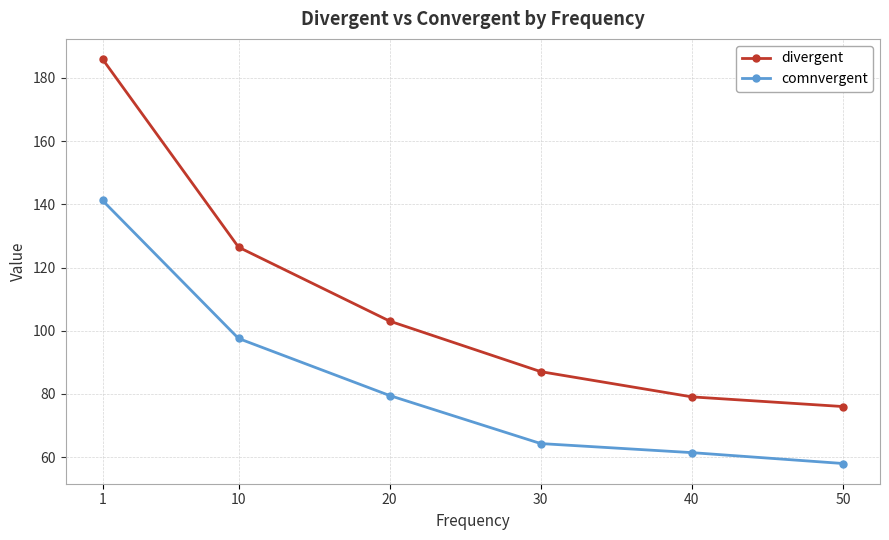

How many distinct data groups are displayed?

2